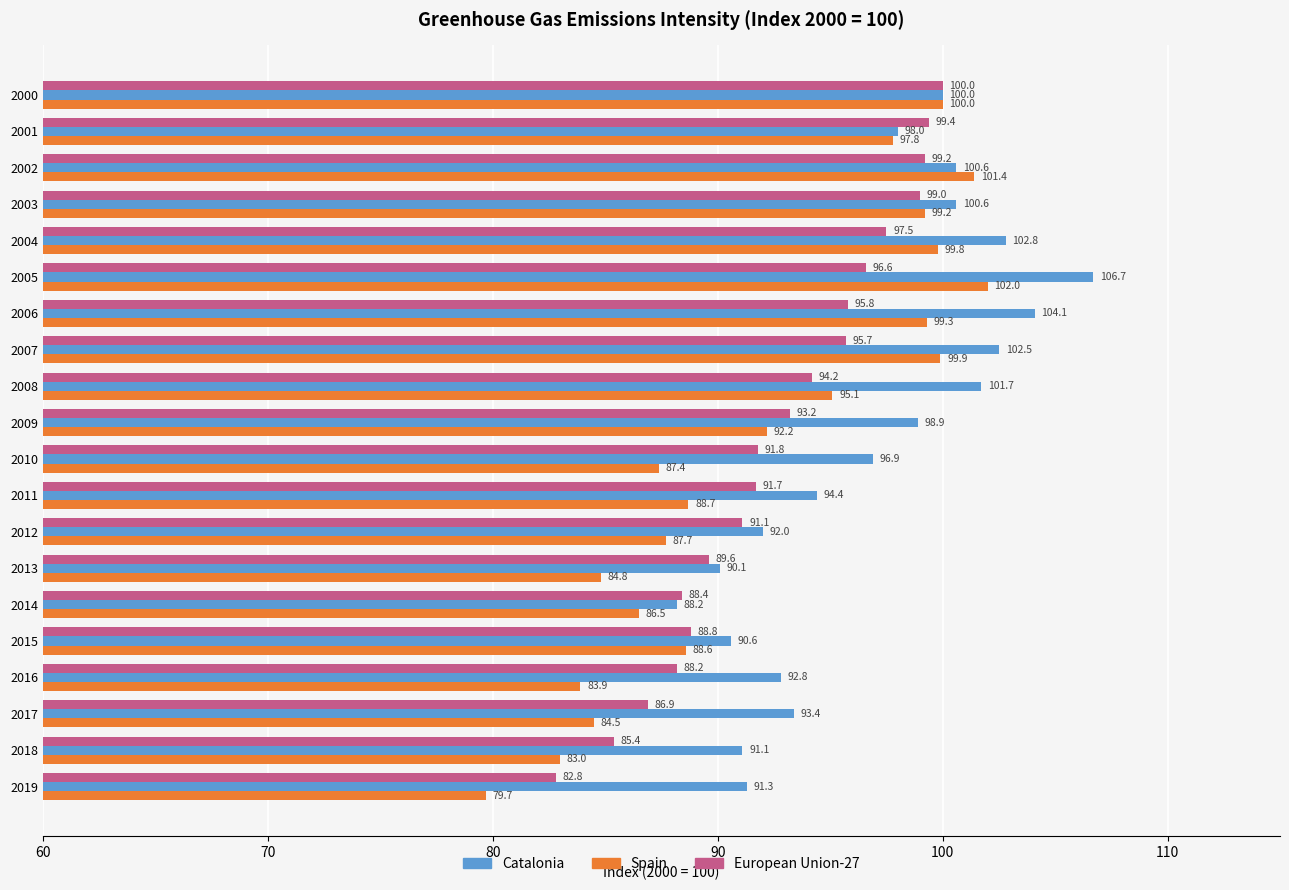

What is the spread (max minus min) of values at 2003?

1.6